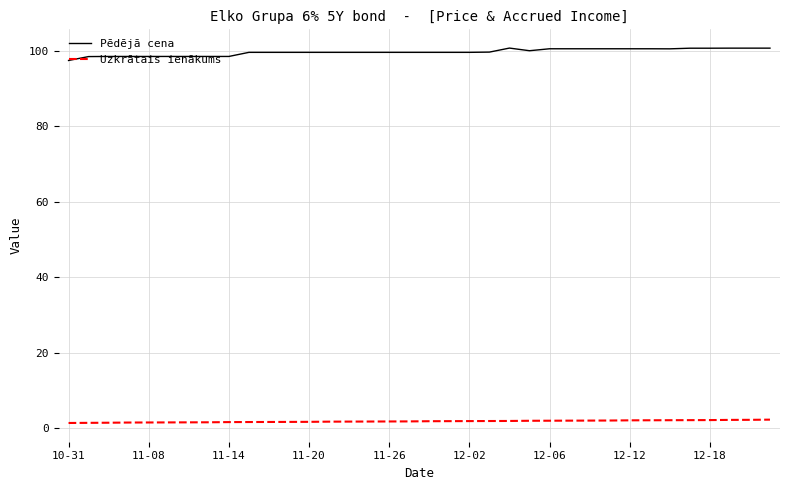

Does the chart display data point markers on the line(s)?

No